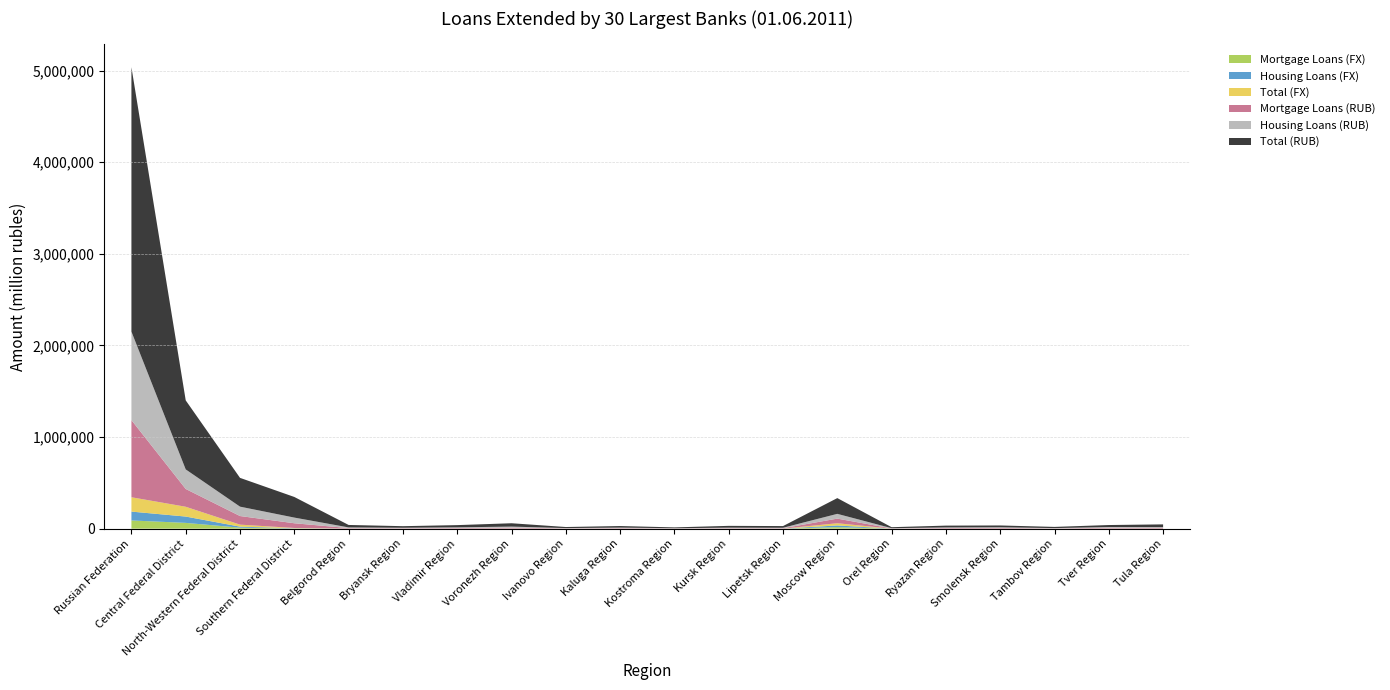

Reading right to left, list all the values displayed in this chart.

Total (RUB): Tula Region=29623	Tver Region=21824	Tambov Region=12924	Smolensk Region=19615	Ryazan Region=19720	Orel Region=10763	Moscow Region=172033	Lipetsk Region=18560	Kursk Region=19590	Kostroma Region=9052	Kaluga Region=17116	Ivanovo Region=11632	Voronezh Region=36585	Vladimir Region=24249	Bryansk Region=17314	Belgorod Region=26788	Southern Federal District=225106	North-Western Federal District=314153	Central Federal District=753546	Russian Federation=2886706
Housing Loans (RUB): Tula Region=8296	Tver Region=8223	Tambov Region=3456	Smolensk Region=7540	Ryazan Region=6775	Orel Region=2984	Moscow Region=51974	Lipetsk Region=4956	Kursk Region=6149	Kostroma Region=2475	Kaluga Region=5549	Ivanovo Region=3060	Voronezh Region=11581	Vladimir Region=7753	Bryansk Region=5211	Belgorod Region=7391	Southern Federal District=61983	North-Western Federal District=102497	Central Federal District=213544	Russian Federation=966121
Mortgage Loans (RUB): Tula Region=7634	Tver Region=8095	Tambov Region=2552	Smolensk Region=6753	Ryazan Region=6340	Orel Region=1979	Moscow Region=50420	Lipetsk Region=4176	Kursk Region=4254	Kostroma Region=2144	Kaluga Region=4987	Ivanovo Region=2664	Voronezh Region=9592	Vladimir Region=5827	Bryansk Region=4162	Belgorod Region=5059	Southern Federal District=51410	North-Western Federal District=93799	Central Federal District=194105	Russian Federation=842039
Total (FX): Tula Region=538	Tver Region=586	Tambov Region=124	Smolensk Region=641	Ryazan Region=212	Orel Region=130	Moscow Region=24036	Lipetsk Region=214	Kursk Region=261	Kostroma Region=128	Kaluga Region=444	Ivanovo Region=256	Voronezh Region=609	Vladimir Region=399	Bryansk Region=228	Belgorod Region=471	Southern Federal District=3209	North-Western Federal District=22078	Central Federal District=106995	Russian Federation=156514
Housing Loans (FX): Tula Region=335	Tver Region=466	Tambov Region=83	Smolensk Region=236	Ryazan Region=98	Orel Region=101	Moscow Region=18223	Lipetsk Region=182	Kursk Region=209	Kostroma Region=82	Kaluga Region=327	Ivanovo Region=197	Voronezh Region=377	Vladimir Region=288	Bryansk Region=154	Belgorod Region=386	Southern Federal District=2198	North-Western Federal District=11166	Central Federal District=69122	Russian Federation=96700
Mortgage Loans (FX): Tula Region=315	Tver Region=458	Tambov Region=82	Smolensk Region=161	Ryazan Region=97	Orel Region=99	Moscow Region=16985	Lipetsk Region=180	Kursk Region=203	Kostroma Region=81	Kaluga Region=303	Ivanovo Region=193	Voronezh Region=351	Vladimir Region=244	Bryansk Region=128	Belgorod Region=374	Southern Federal District=2151	North-Western Federal District=10811	Central Federal District=63063	Russian Federation=89713